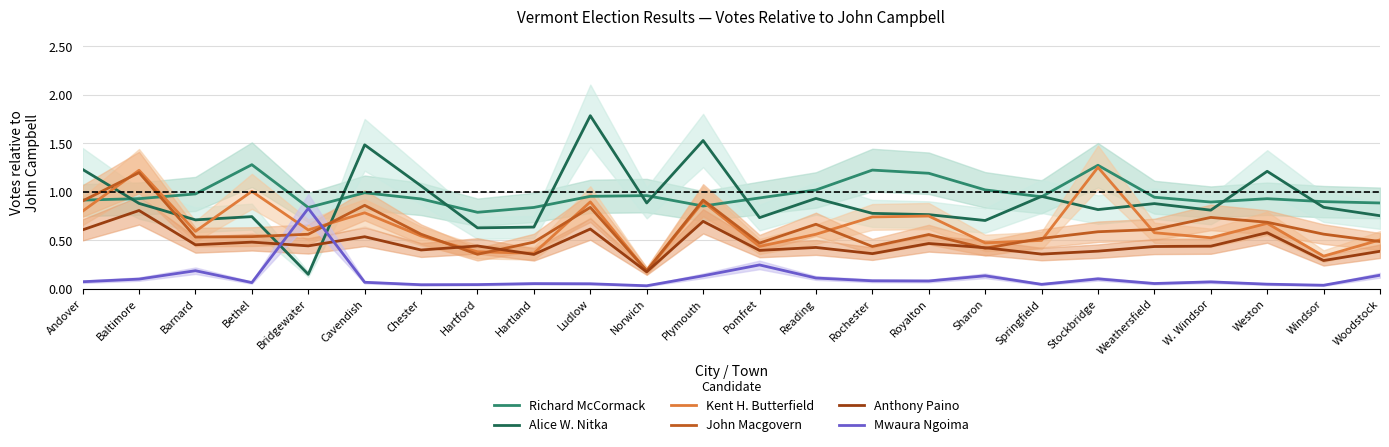

True or false: Kent H. Butterfield has more than 2 points higher than both neighbors.

True